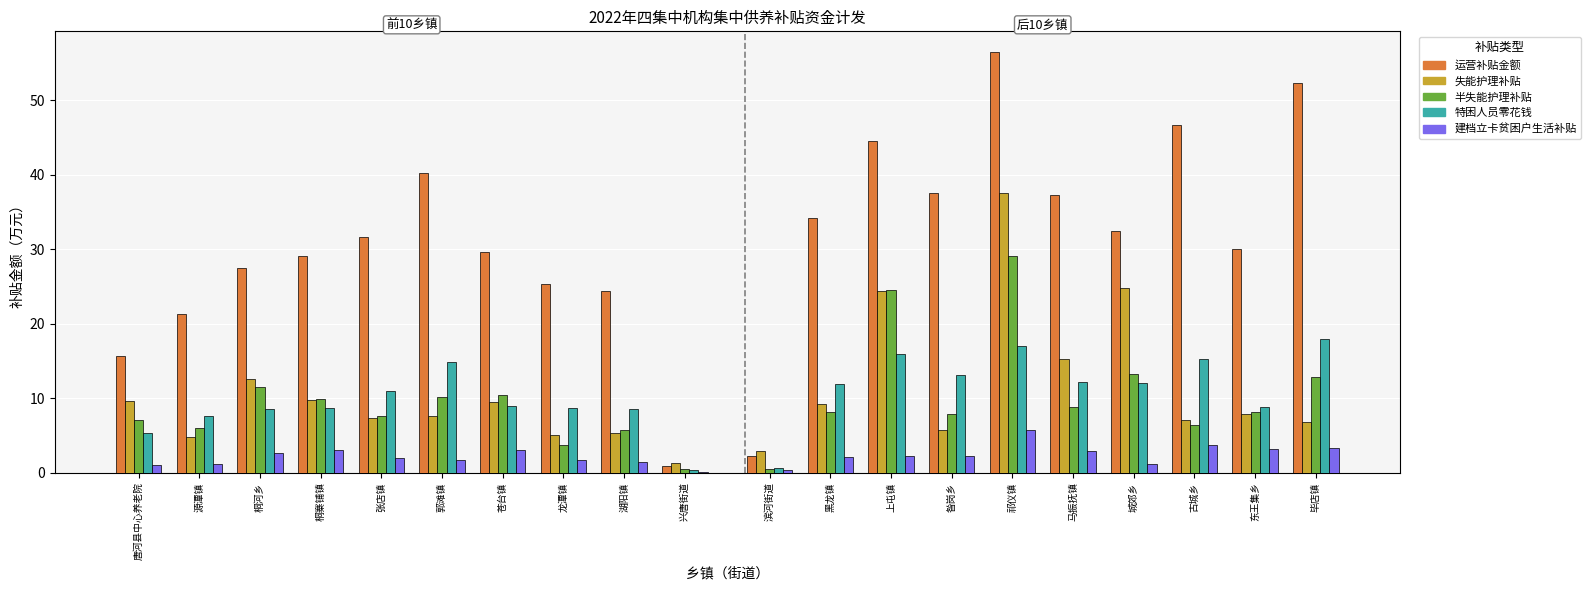

Count the number of data series in this chart.

5